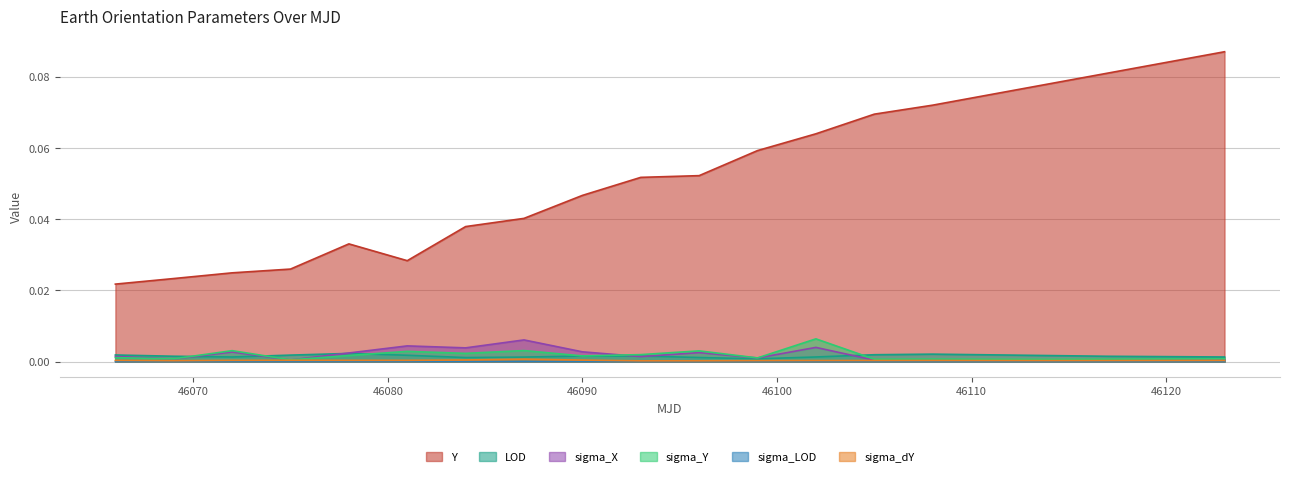

True or false: sigma_X and Y cross at least once.

False